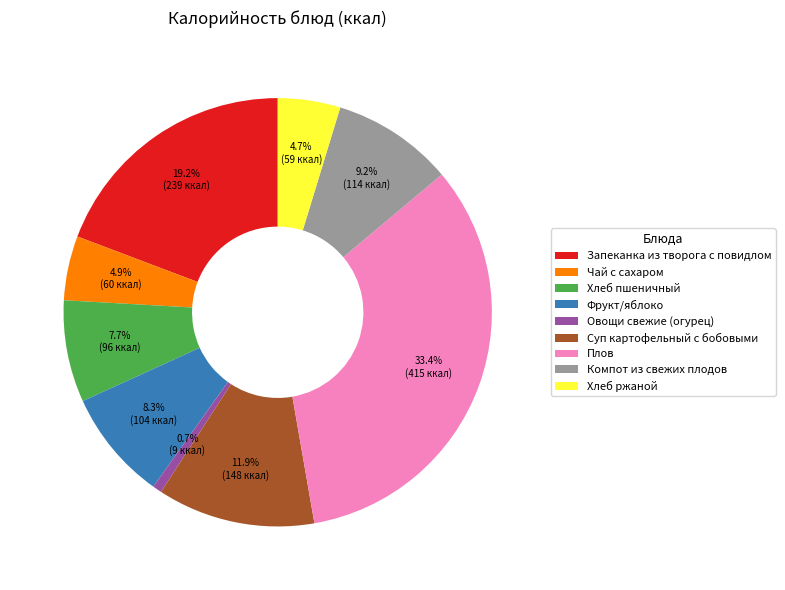

Does any single category account for the majority?

No